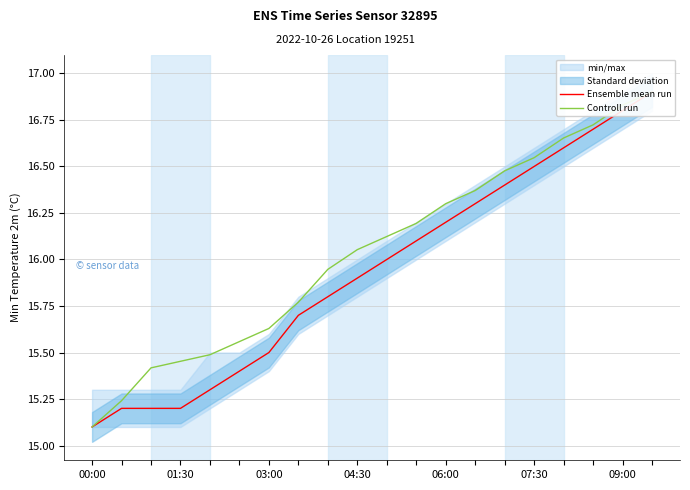

True or false: Controll run and Ensemble mean run cross at least once.

False